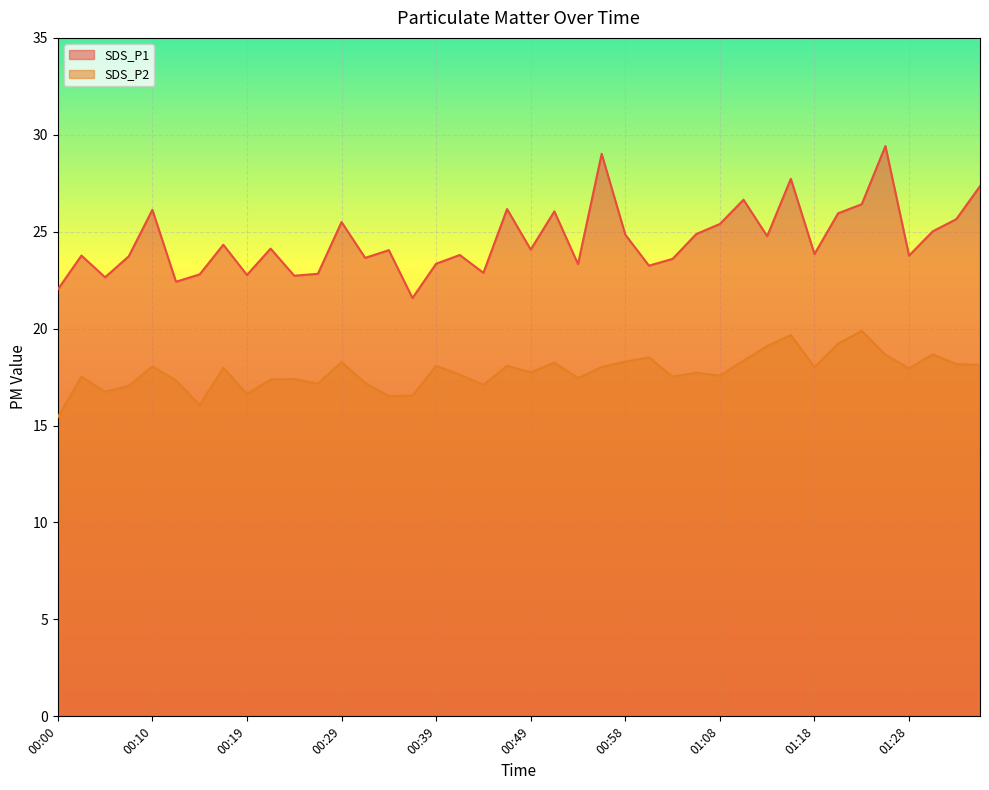

Rank the series by their average value, from highest to lowest.

SDS_P1, SDS_P2